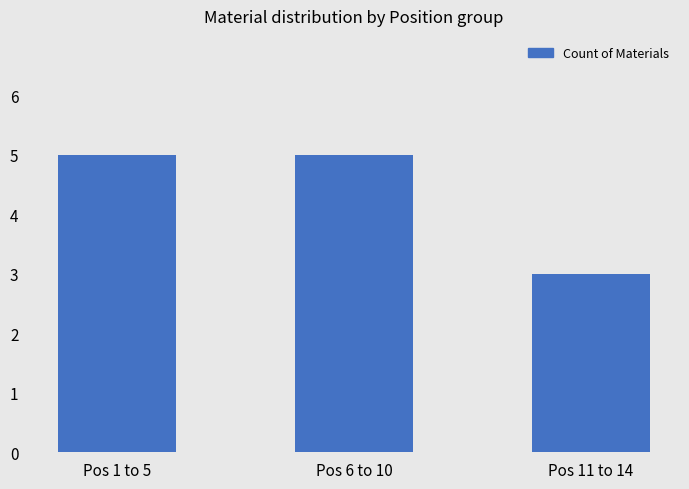

What is the sum of all values?

13